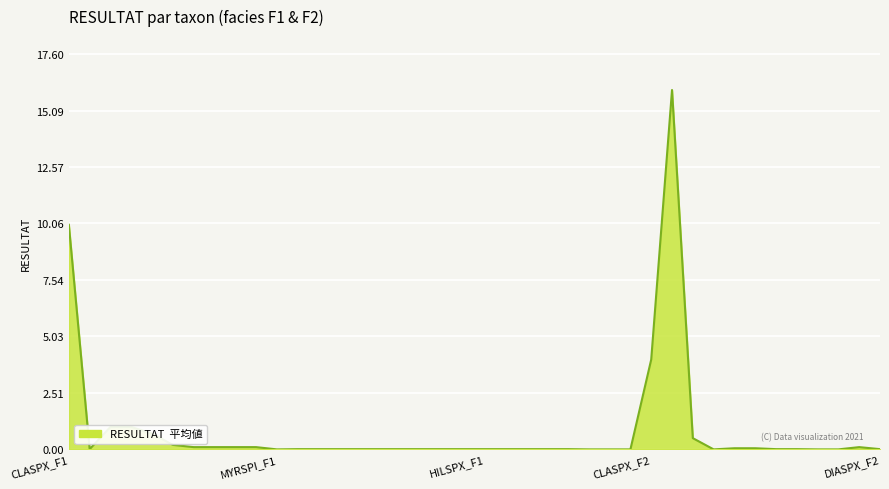

What is the maximum value shown in the chart?

16.0